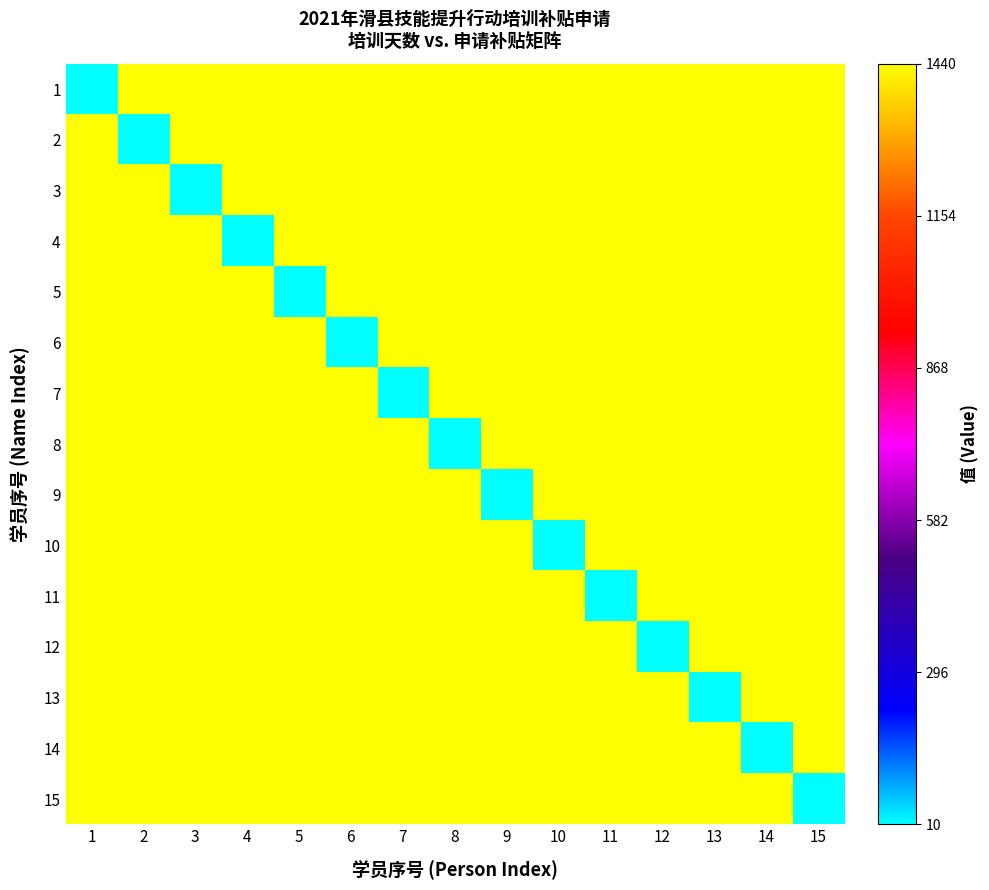

At which category is the sum across all series the highest?

1